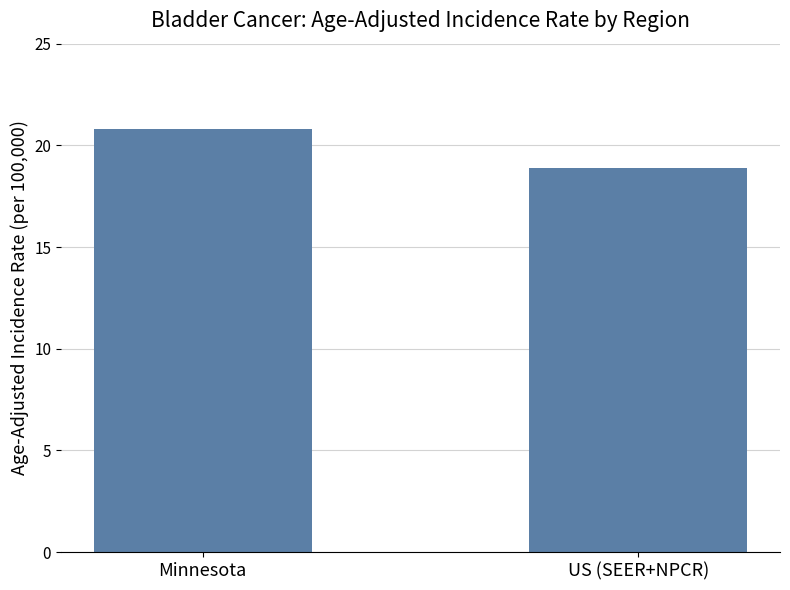

At which category does the chart reach its minimum across all series?

US (SEER+NPCR)